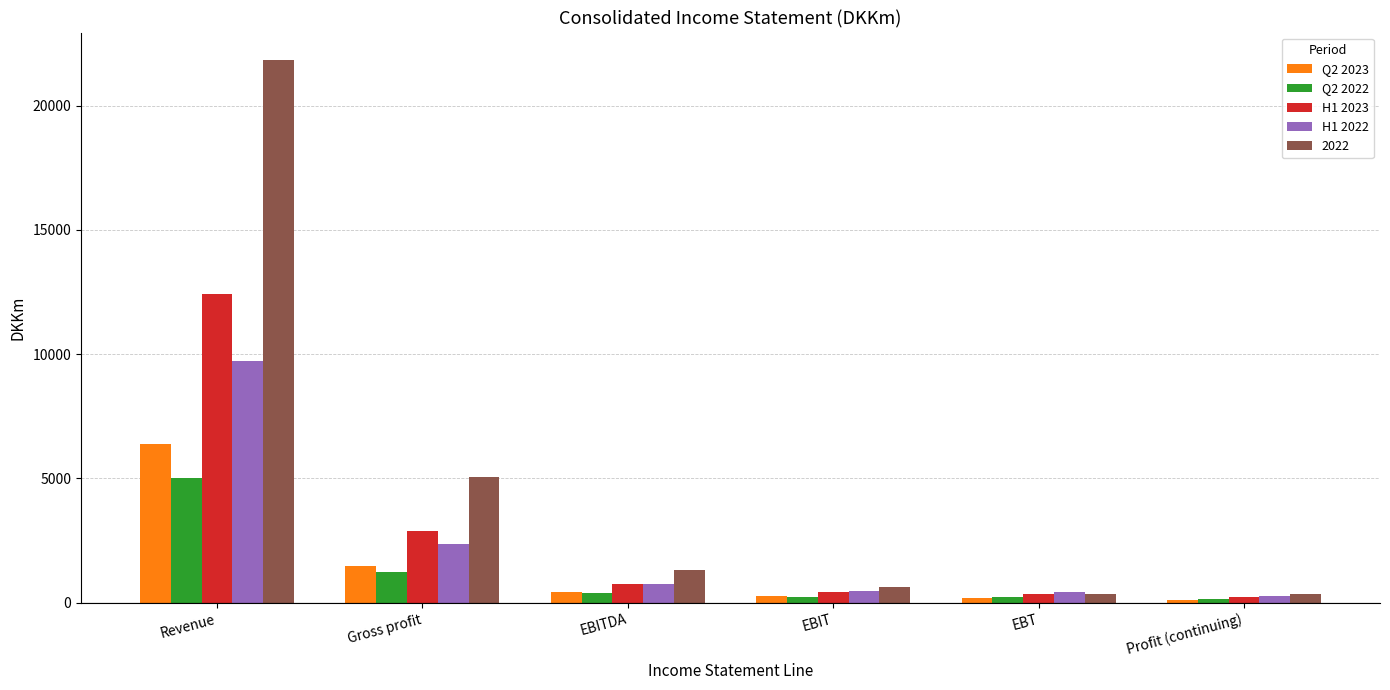

What is the difference between the maximum and second lowest values in the H1 2023 series?

12060